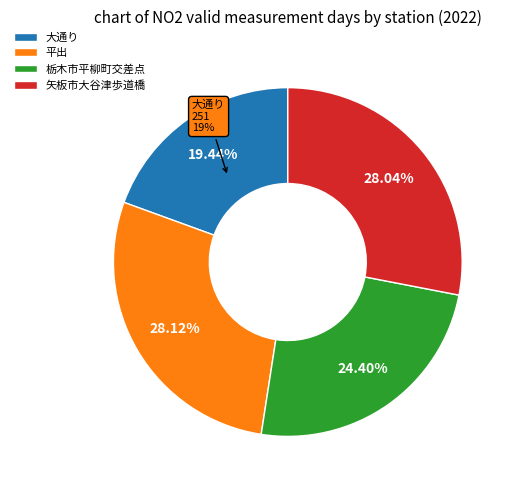

Rank the categories by value from highest to lowest.

平出, 矢板市大谷津歩道橋, 栃木市平柳町交差点, 大通り